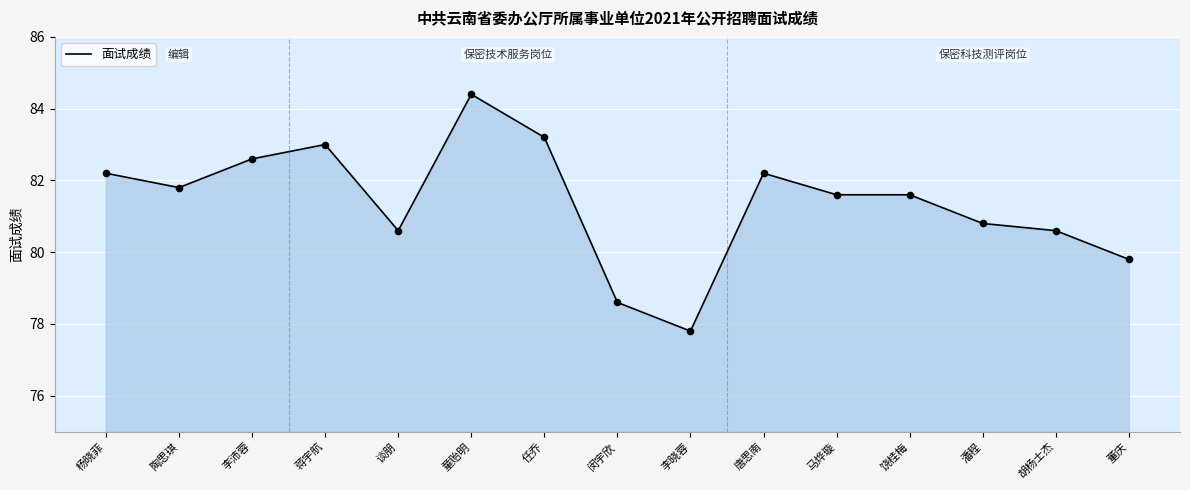

Which has a higher value, 李晓蓉 or 闵宇欣?

闵宇欣